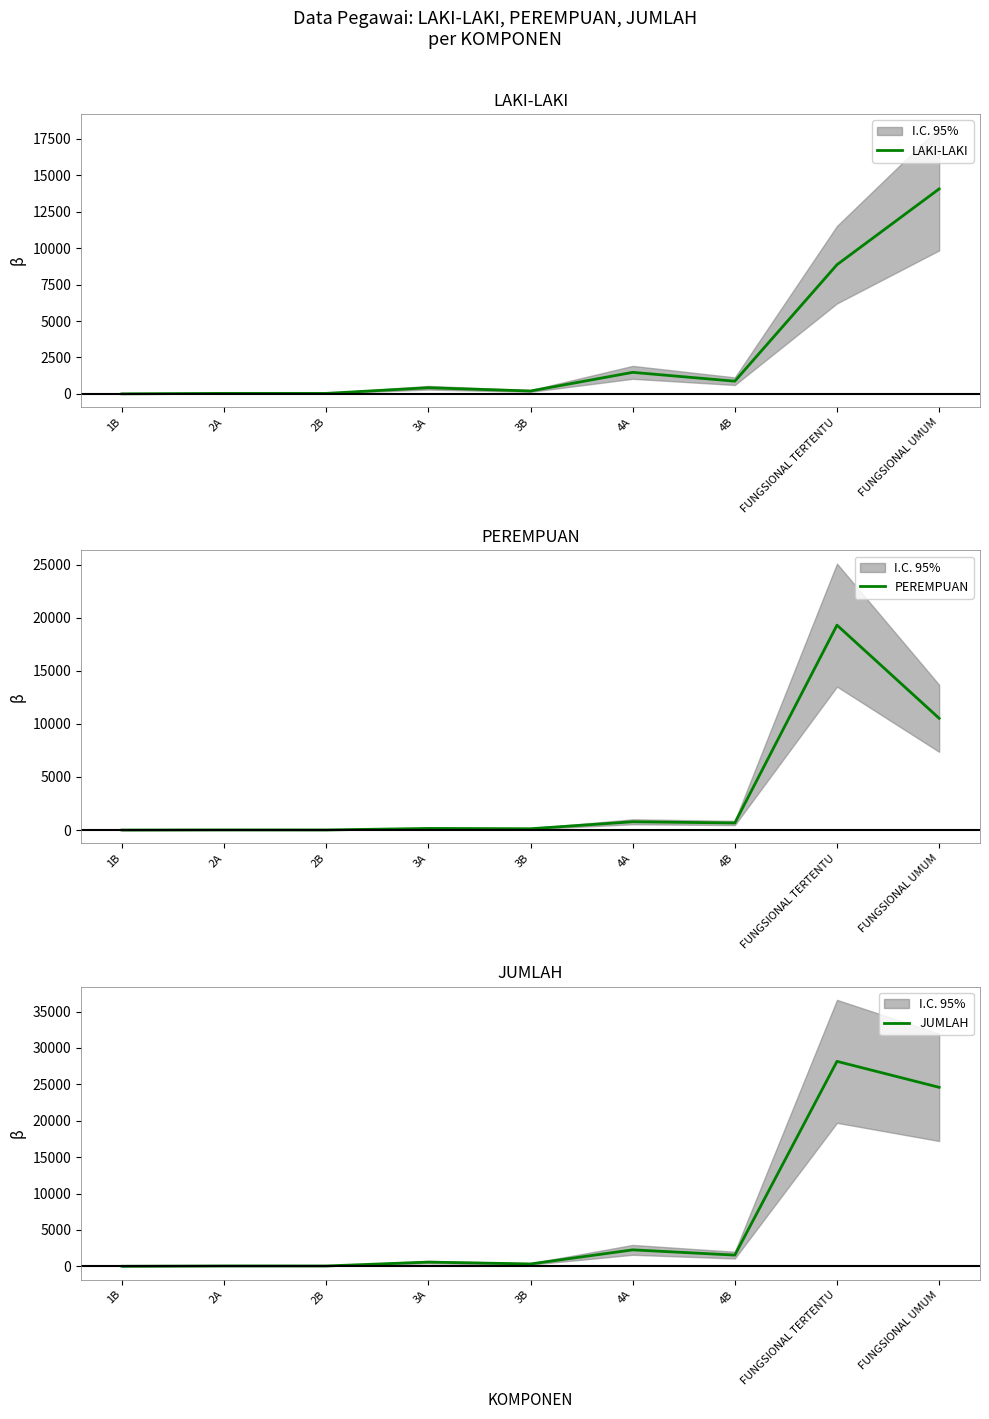

How many interior local peaks does the JUMLAH series have?

4